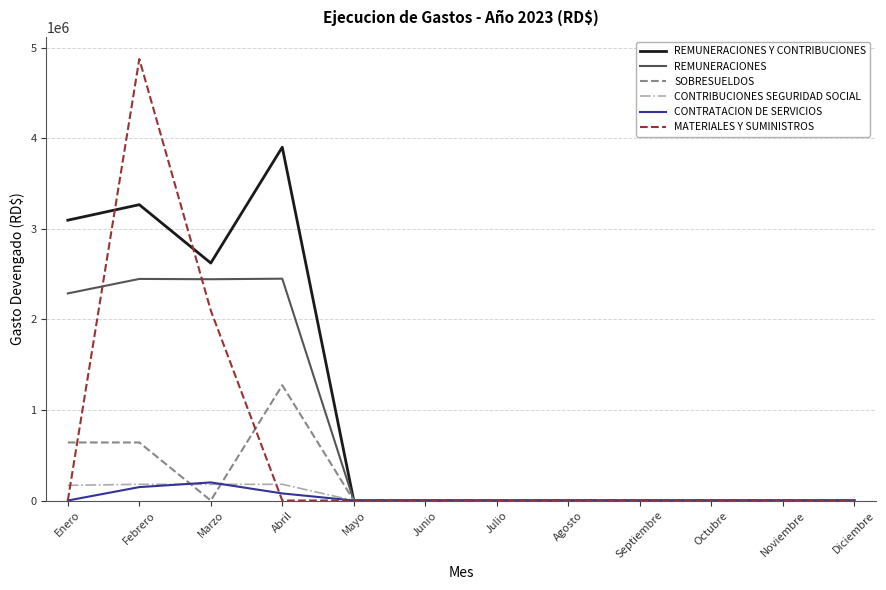

Which series changed the most between Abril and Agosto?

REMUNERACIONES Y CONTRIBUCIONES